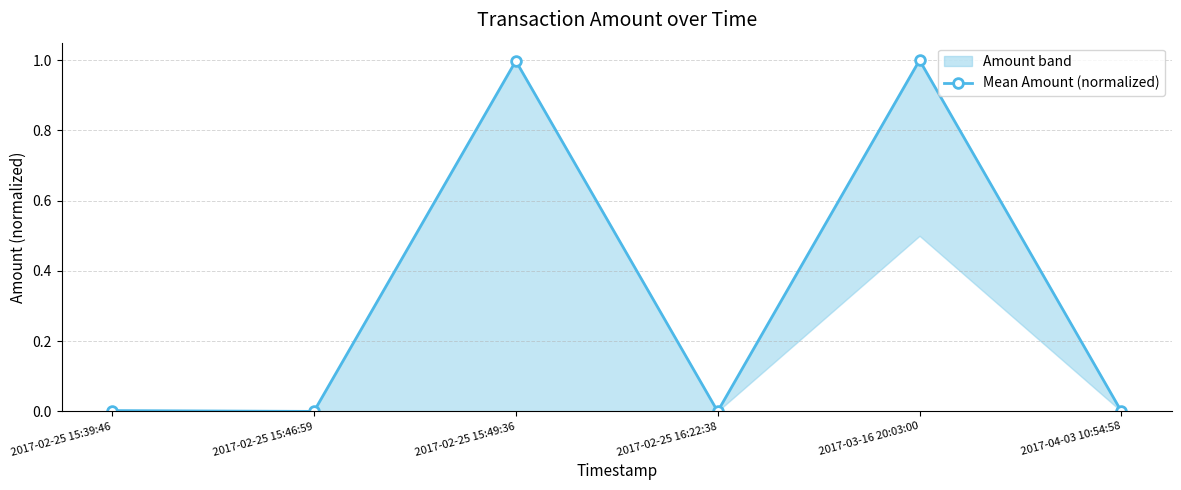

Reading left to right, list all the values displayed in this chart.

2017-02-25 15:39:46=0.0	2017-02-25 15:46:59=0.0	2017-02-25 15:49:36=1.0	2017-02-25 16:22:38=0.0	2017-03-16 20:03:00=1.0	2017-04-03 10:54:58=0.0